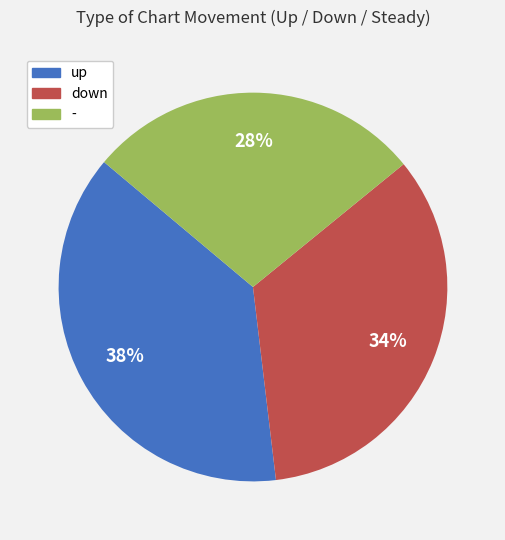

Is - the majority of the pie?

No